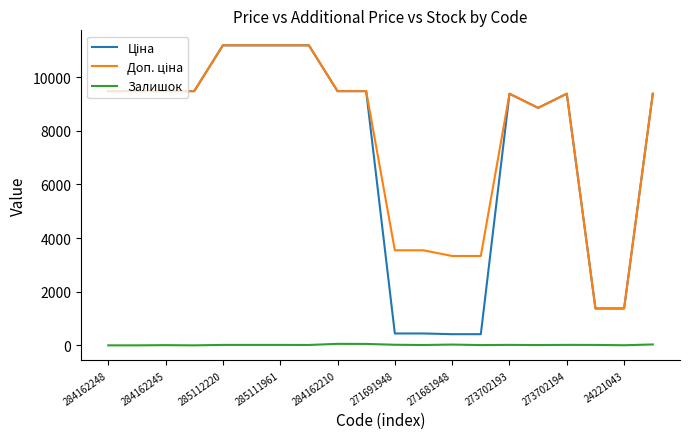

What is the greatest value displayed?

11188.2